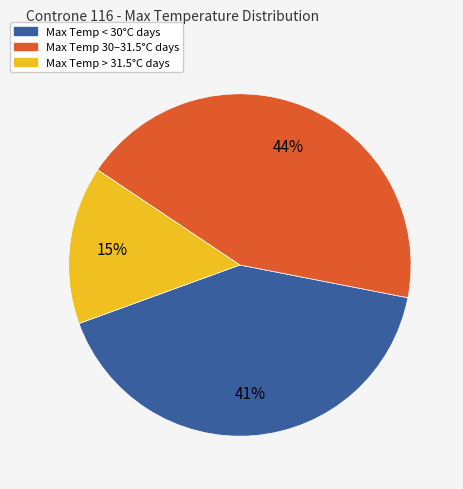

To the nearest percent, what is the average slice percentage?

33%